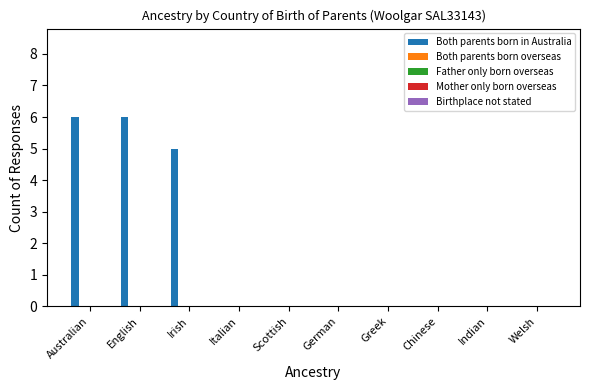

Are the bars horizontal?

No